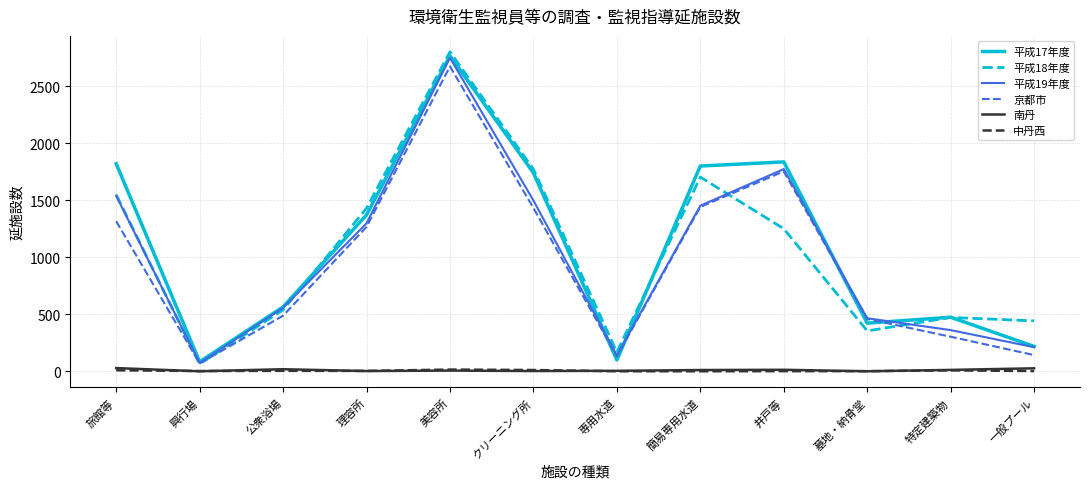

Which category has the highest value across all series?

美容所